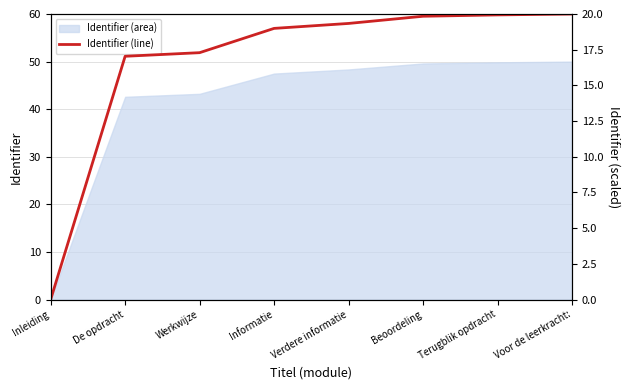

Rank the categories by value from lowest to highest.

Inleiding, De opdracht, Werkwijze, Informatie, Verdere informatie, Beoordeling, Terugblik opdracht, Voor de leerkracht: